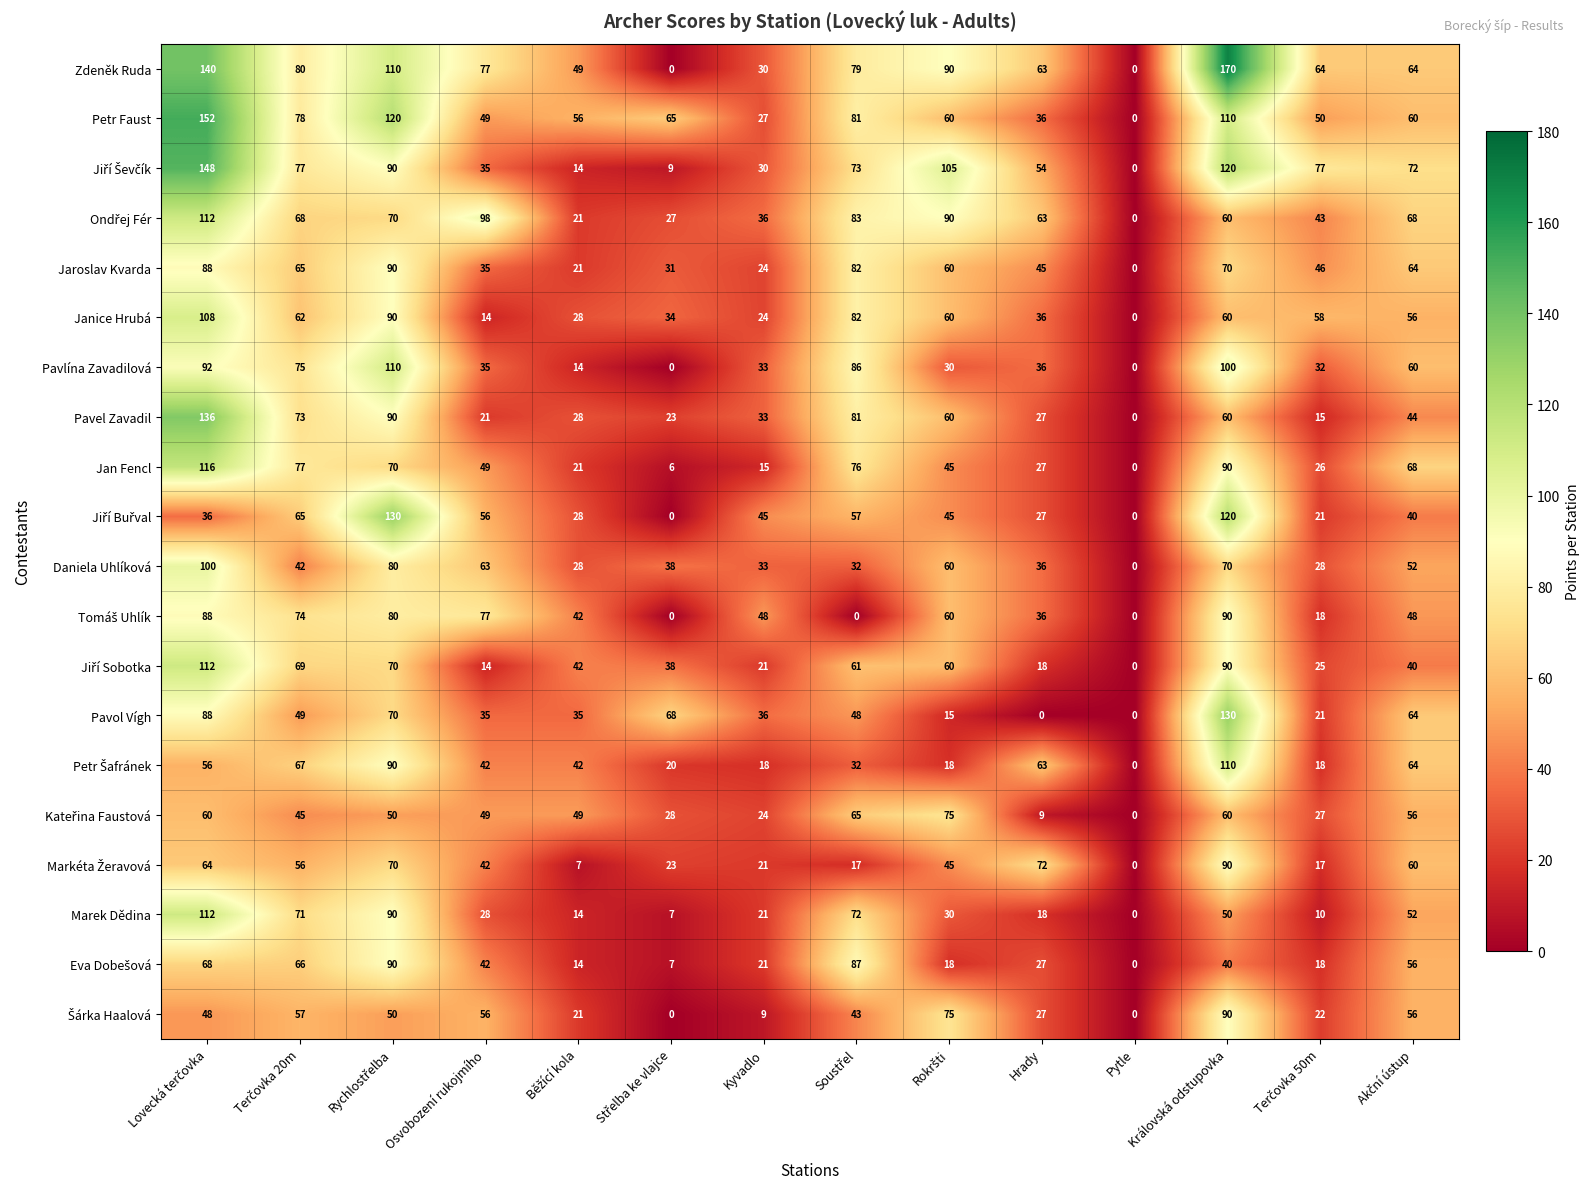

How many series are shown in this chart?

20